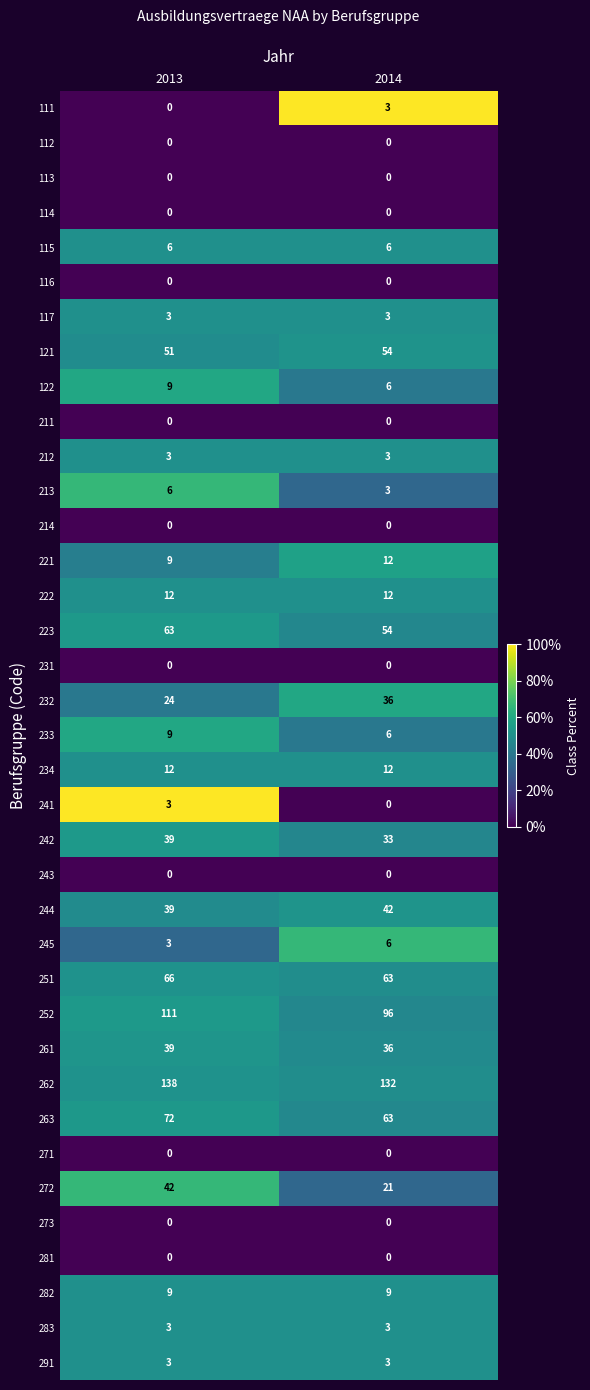

At which category is the sum across all series the highest?

2013